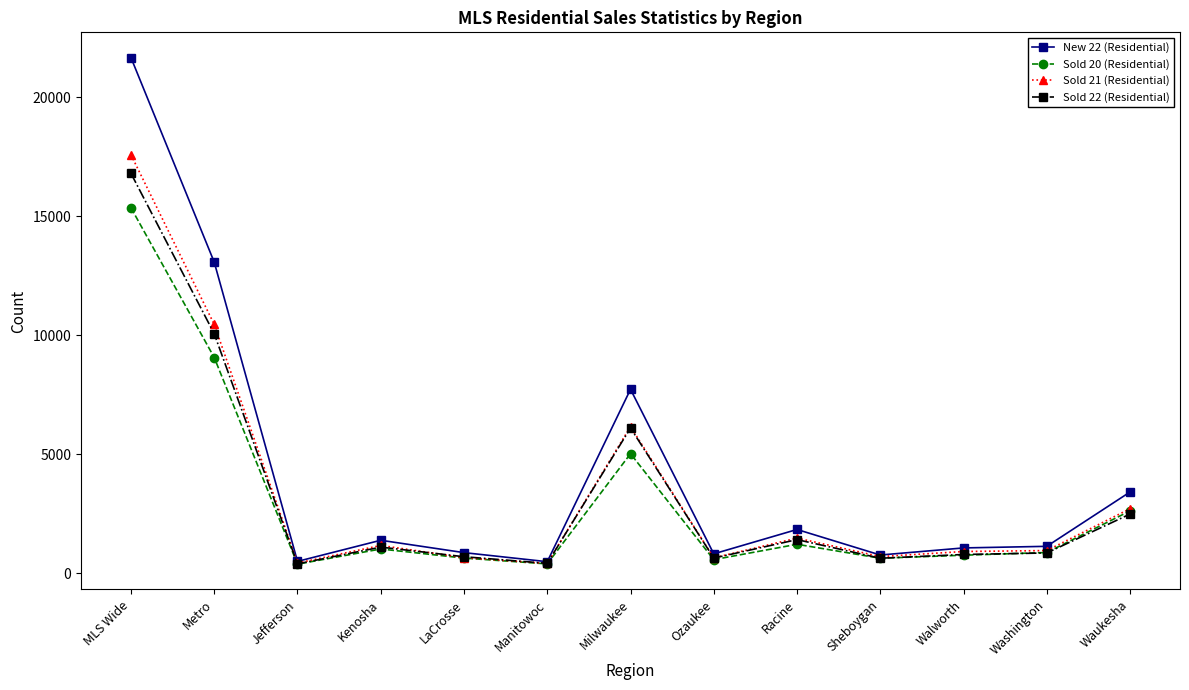

Where is the first local minimum for Sold 21 (Residential)?

Jefferson